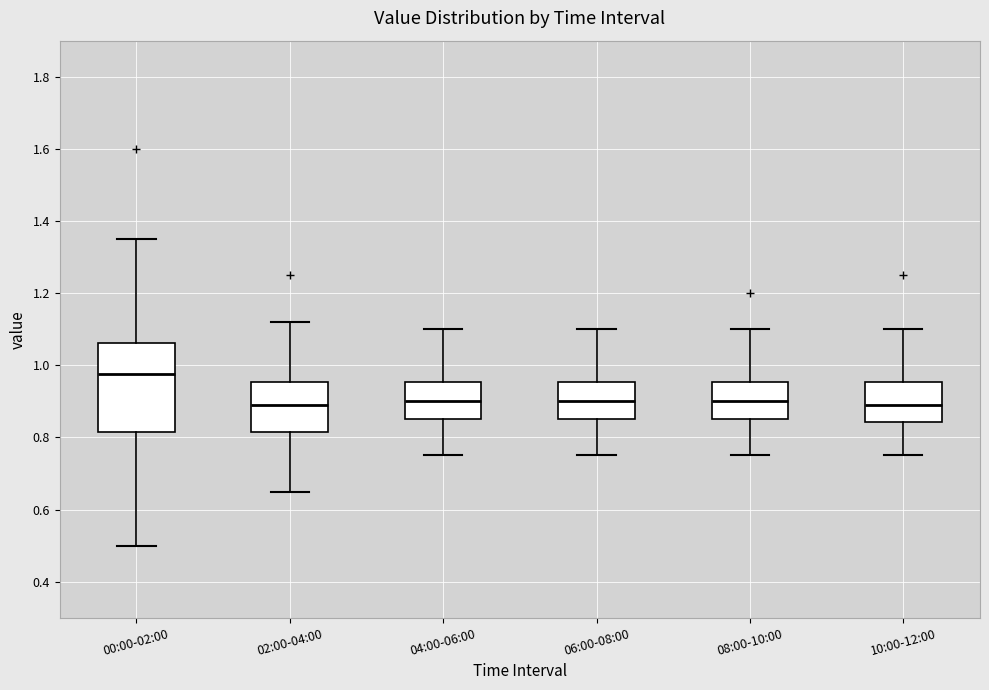

Reading left to right, transcribe this box plot: for each box, give where its median line is, the range the box spans, and where its two whiskers end, as read against the y-axis. The values are not printed on the chart, so give them approximately, as read against the axis.

00:00-02:00: median 0.98, box 0.82 to 1.06, whiskers 0.50 to 1.36
02:00-04:00: median 0.90, box 0.82 to 0.96, whiskers 0.66 to 1.12
04:00-06:00: median 0.90, box 0.86 to 0.96, whiskers 0.76 to 1.10
06:00-08:00: median 0.90, box 0.86 to 0.96, whiskers 0.76 to 1.10
08:00-10:00: median 0.90, box 0.86 to 0.96, whiskers 0.76 to 1.10
10:00-12:00: median 0.90, box 0.84 to 0.96, whiskers 0.76 to 1.10